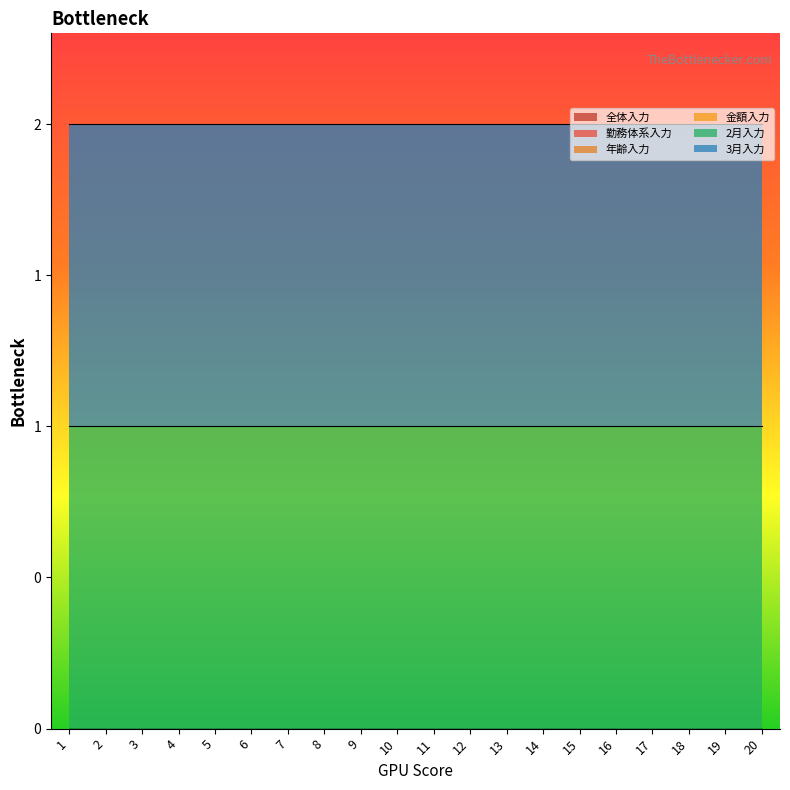

What are all the series names shown in the legend?

全体入力, 勤務体系入力, 年齢入力, 金額入力, 2月入力, 3月入力